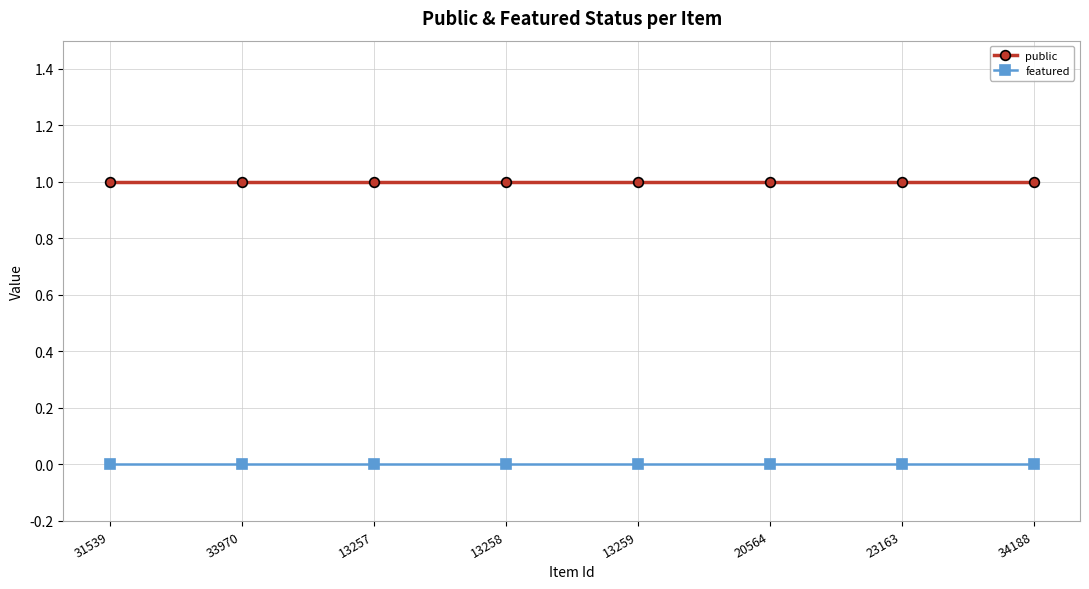

True or false: featured and public cross at least once.

False